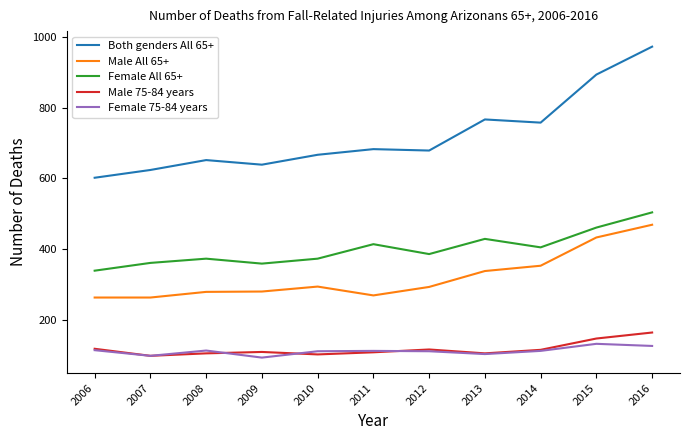

In Both genders All 65+, how many points are higher than both neighbors (excluding endpoints)?

3